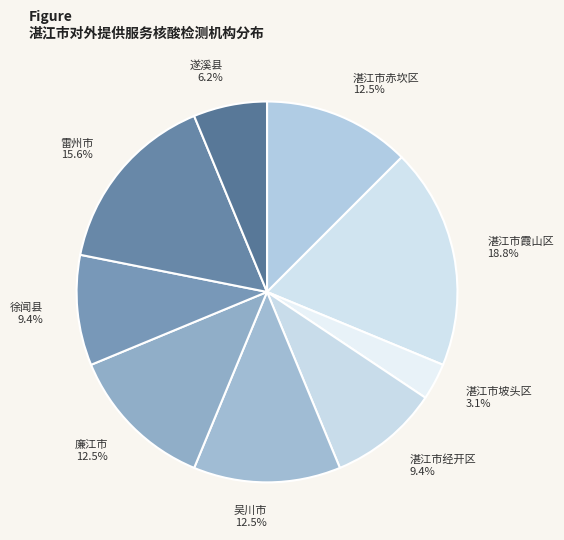

Is 徐闻县 the majority of the pie?

No